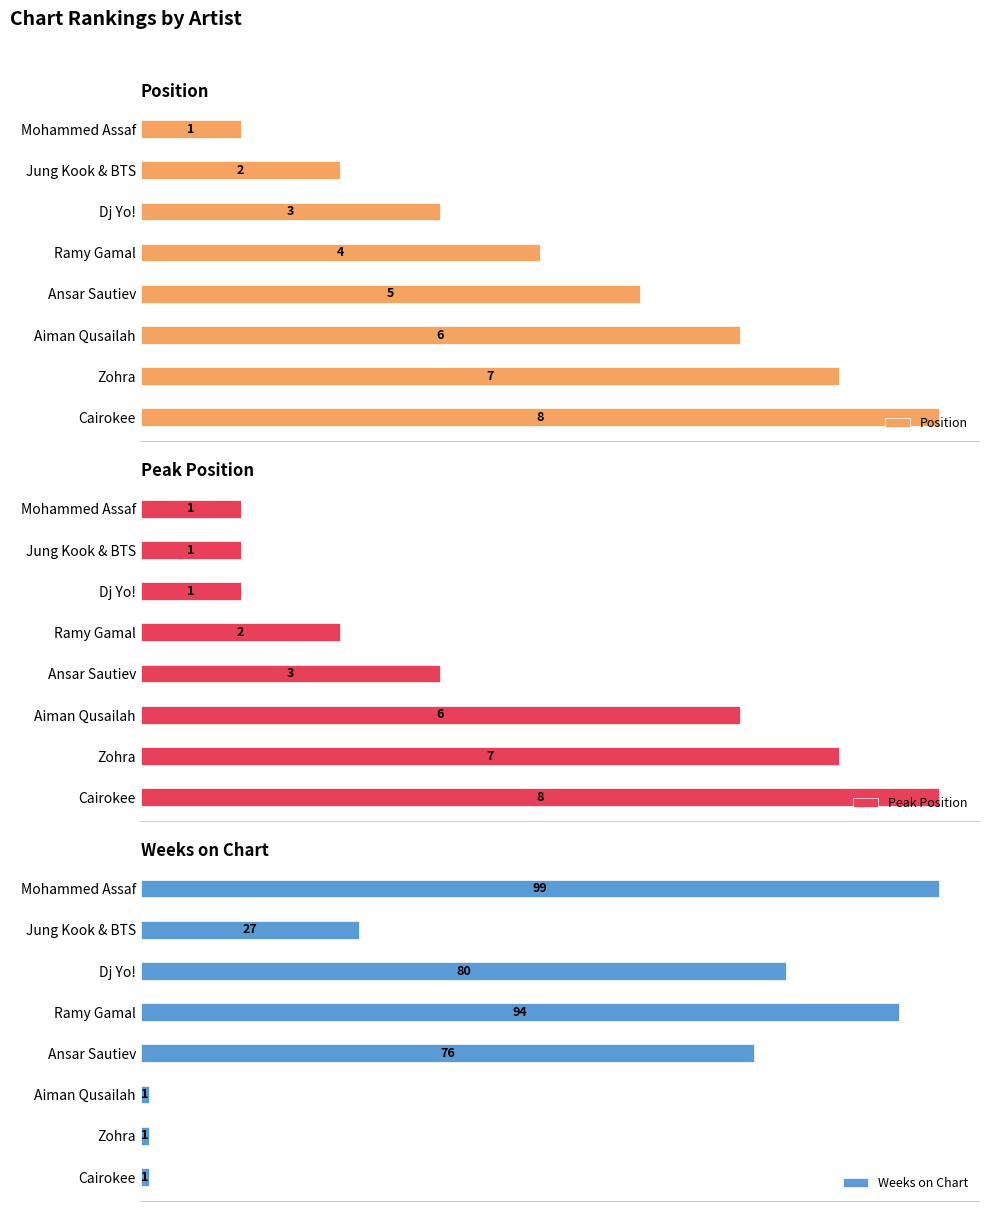

The Weeks on Chart series shows 39 at Ansar Sautiev. True or false?

False